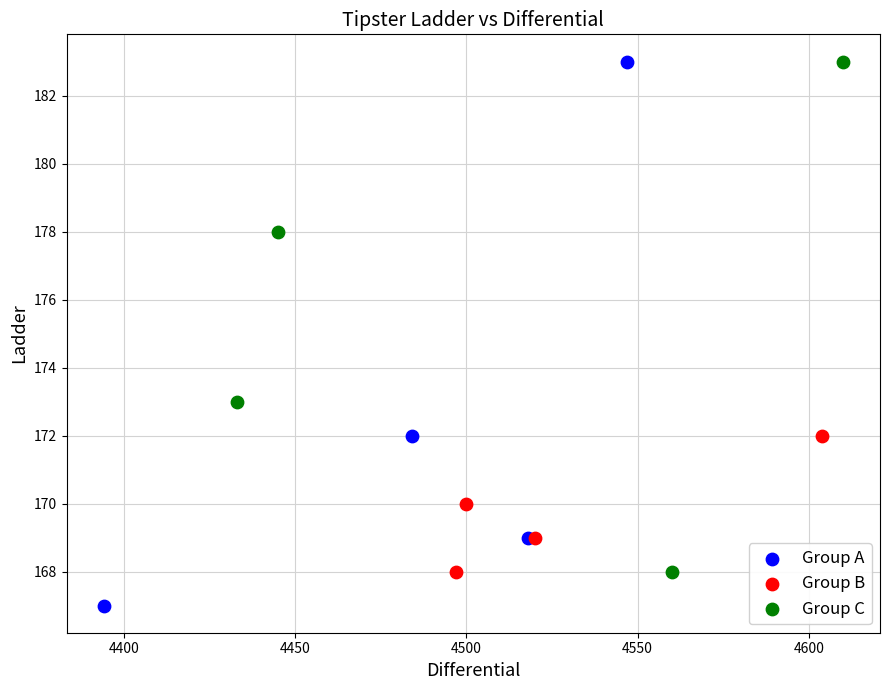

Which series contains the lowest Y value?

Group A